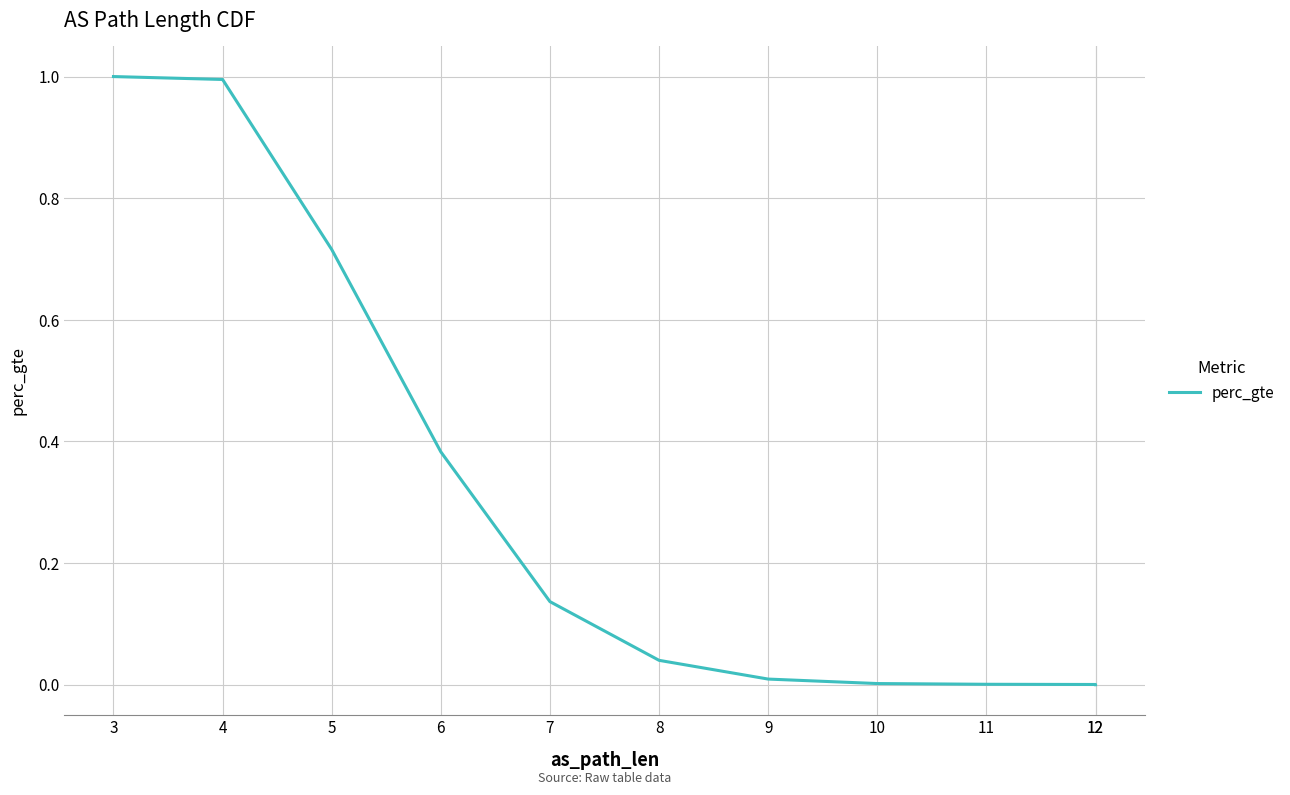

True or false: there are more than 0 points higher than both neighbors.

False